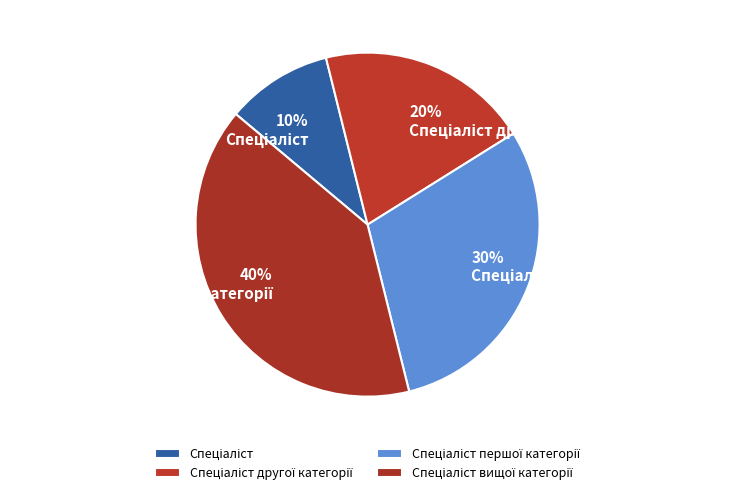

How many segments does this pie chart have?

4